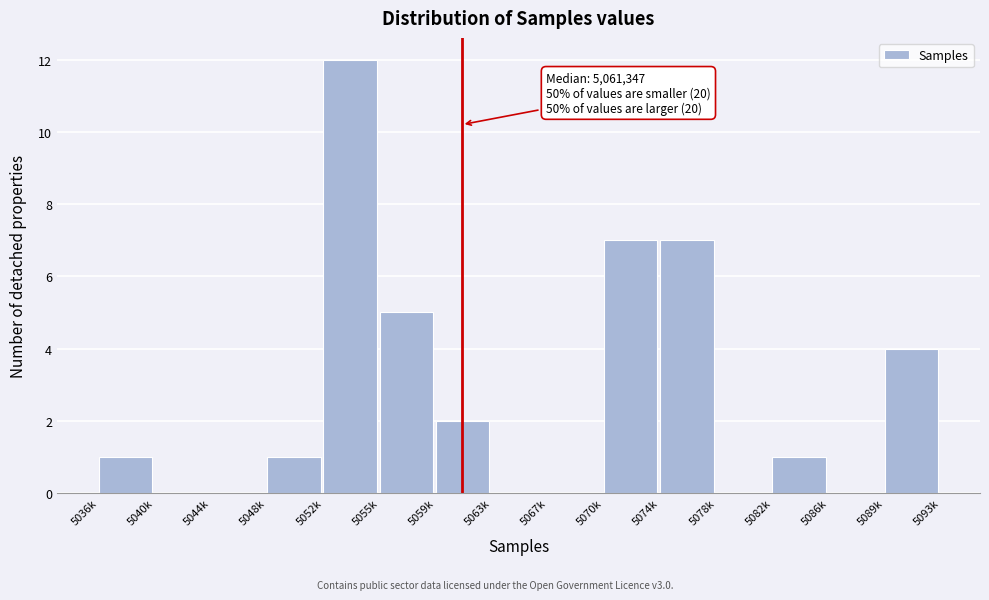

Reading right to left, extract all data points from this chart.

5089k=4	5086k=0	5082k=1	5078k=0	5074k=7	5070k=7	5067k=0	5063k=0	5059k=2	5055k=5	5052k=12	5048k=1	5044k=0	5040k=0	5036k=1